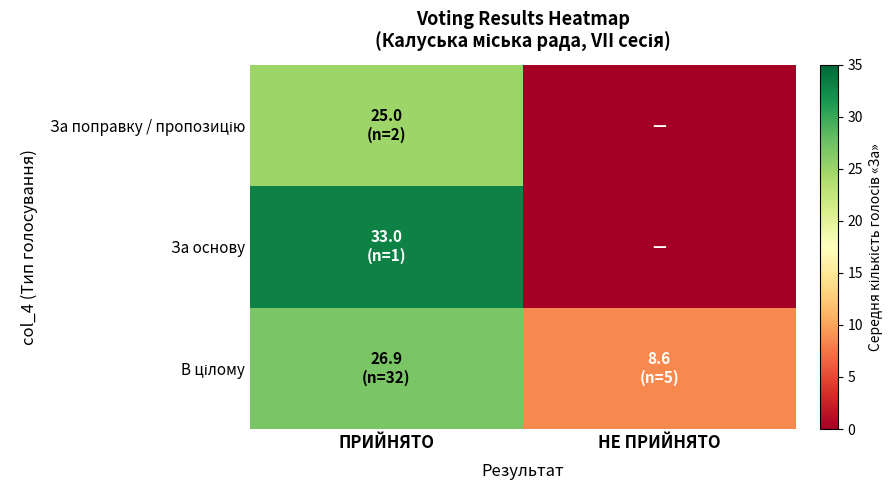

How many data points does each series have?

2